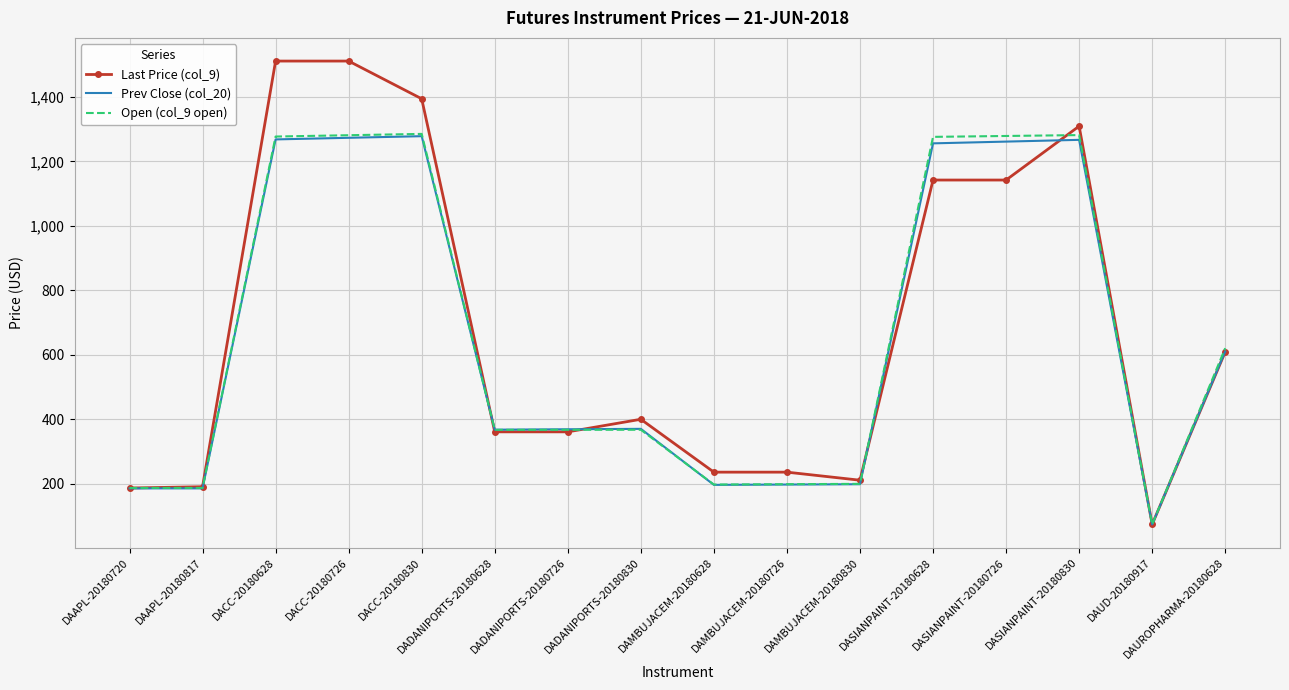

What is the minimum value shown in the chart?

73.7